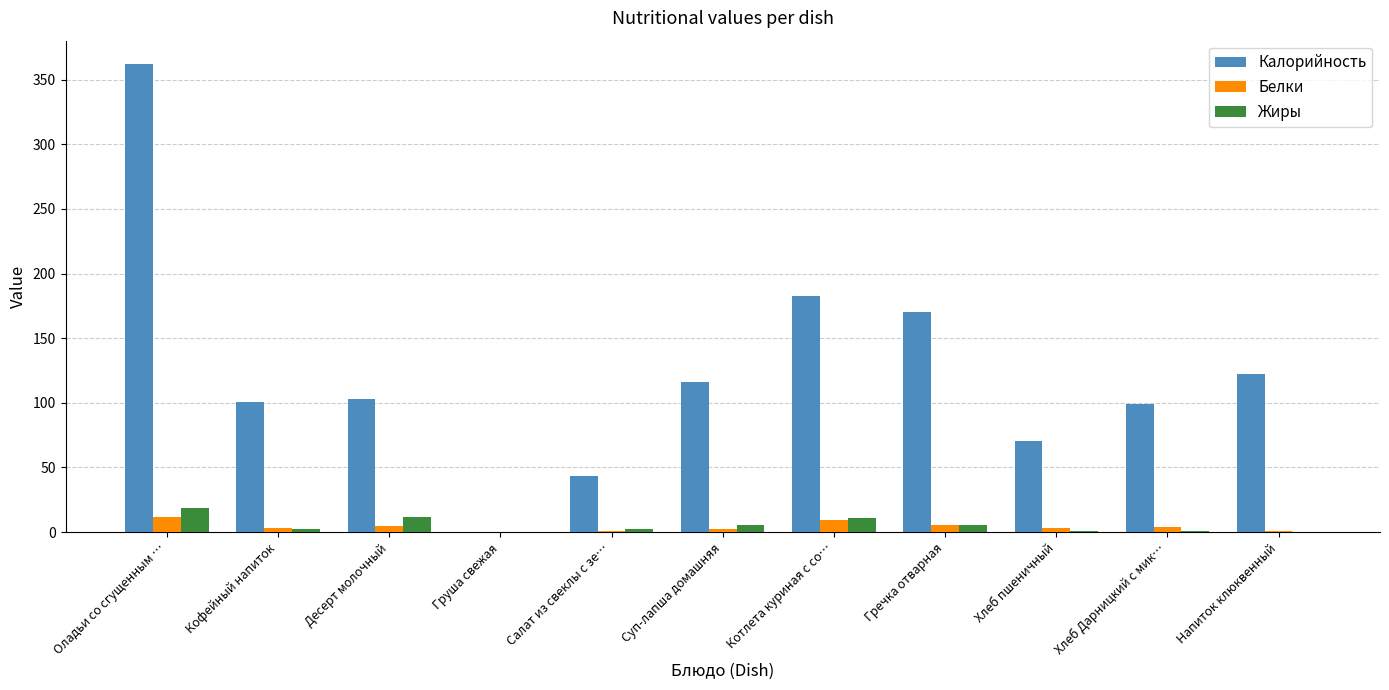

How many groups of bars are there?

11